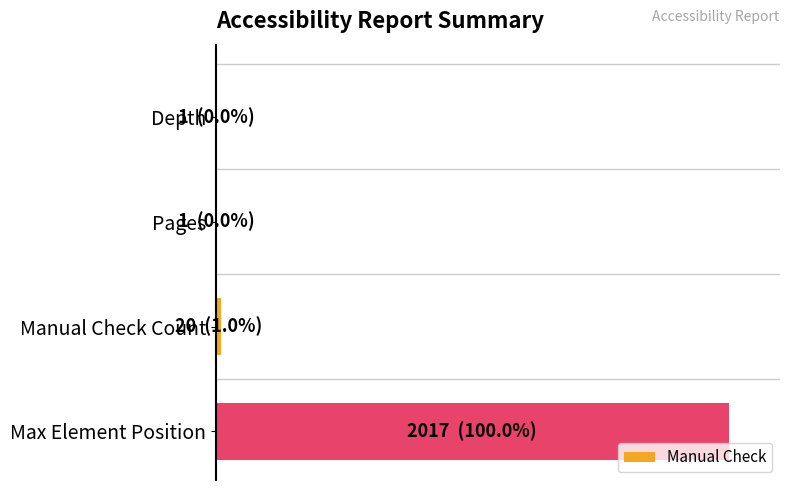

Are the bars horizontal?

Yes